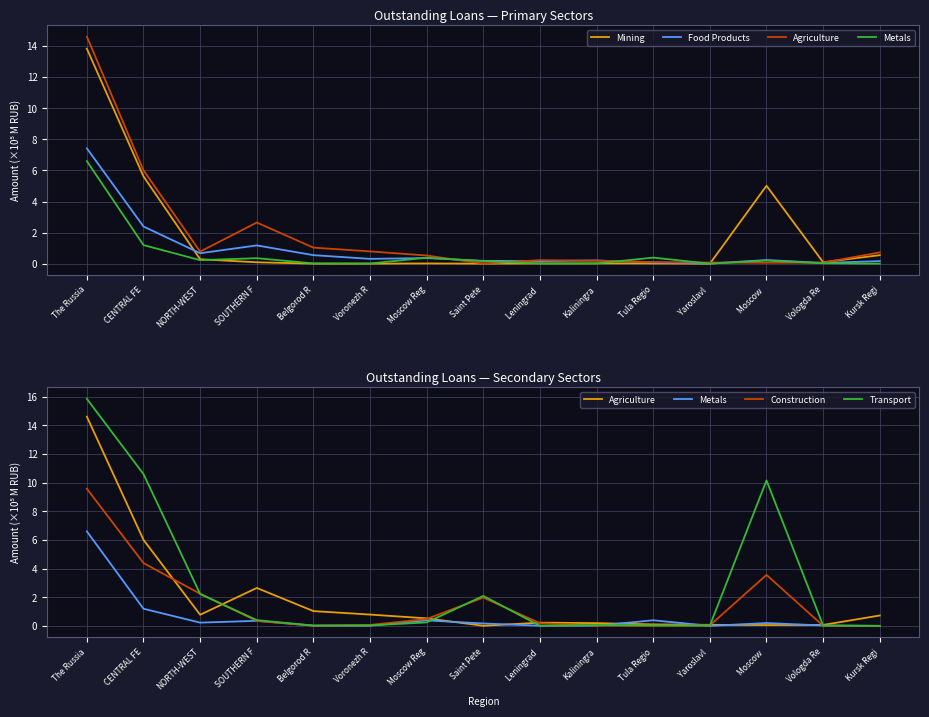

What is the total value across all series at Moscow Reg?

2.0